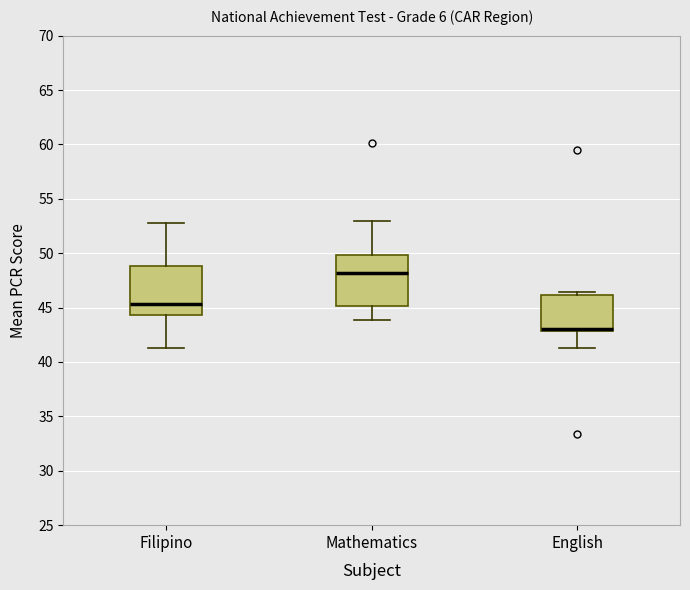

Reading left to right, read every box against the y-axis: the position of its median line, the range the box covers, and the ends of its whiskers. The values are not printed on the chart, so give them approximately, as read against the axis.

Filipino: median 45.5, box 44.5 to 49.0, whiskers 41.5 to 53.0
Mathematics: median 48.0, box 45.0 to 50.0, whiskers 44.0 to 53.0
English: median 43.0 (just above the box's lower edge), box 43.0 to 46.0, whiskers 41.5 to 46.5